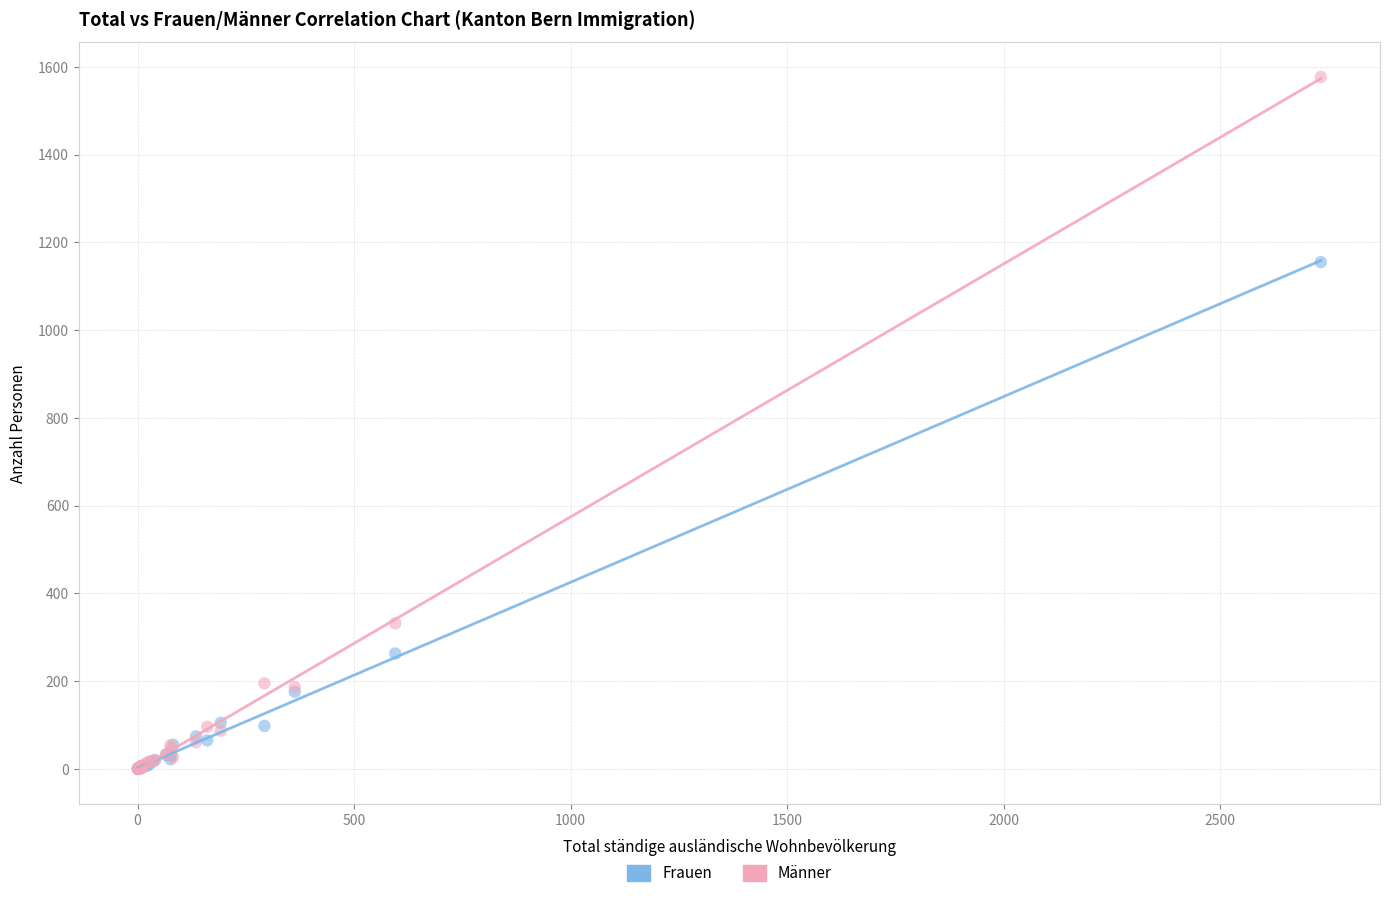

In the Frauen series, what Y value is closest to 577?

263